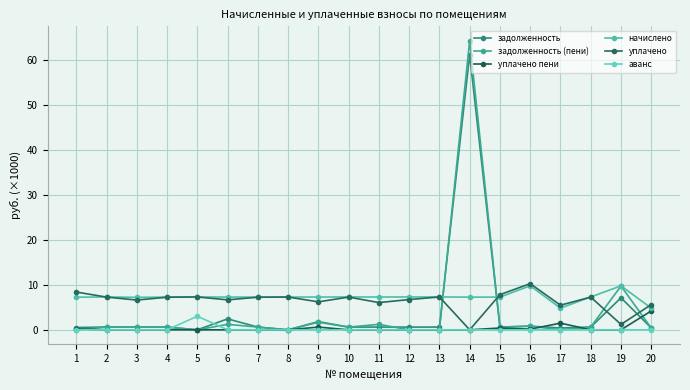

What is the value of the задолженность point at the 6th from the left?

2.4